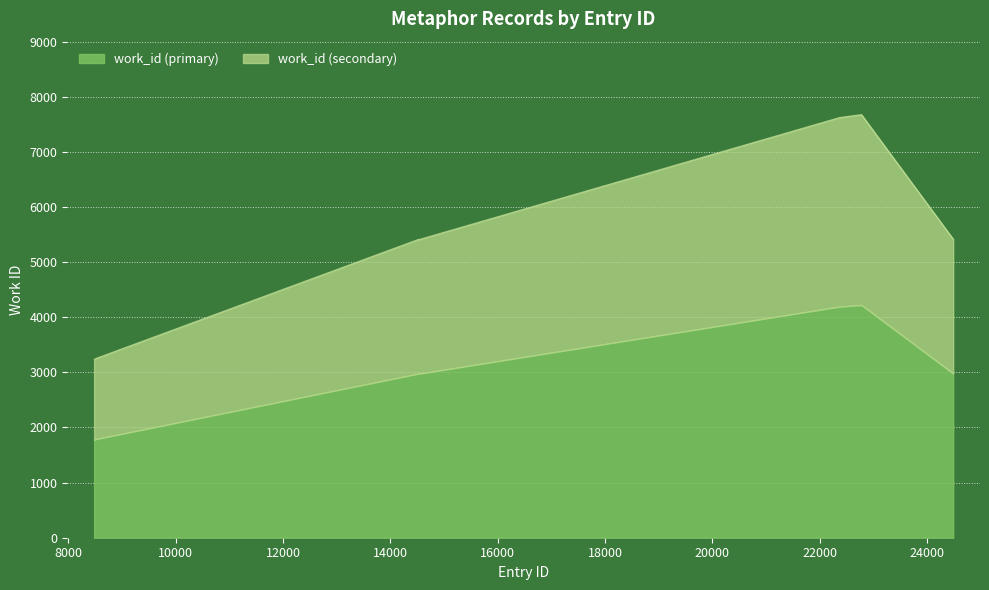

Rank the categories by value from lowest to highest.

8479, 8507, 14508, 14528, 14518, 24488, 22374, 22375, 22777, 22778